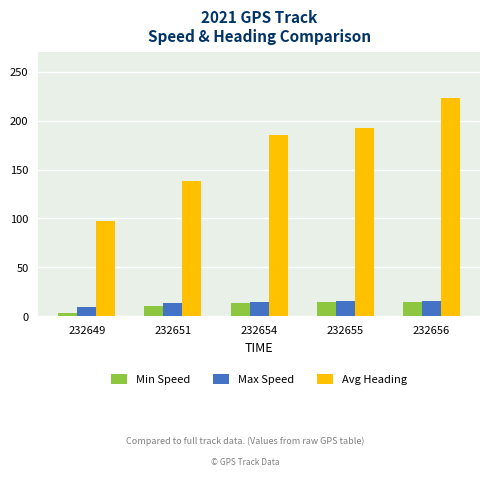

Which series has the largest range (max minus min)?

Avg Heading